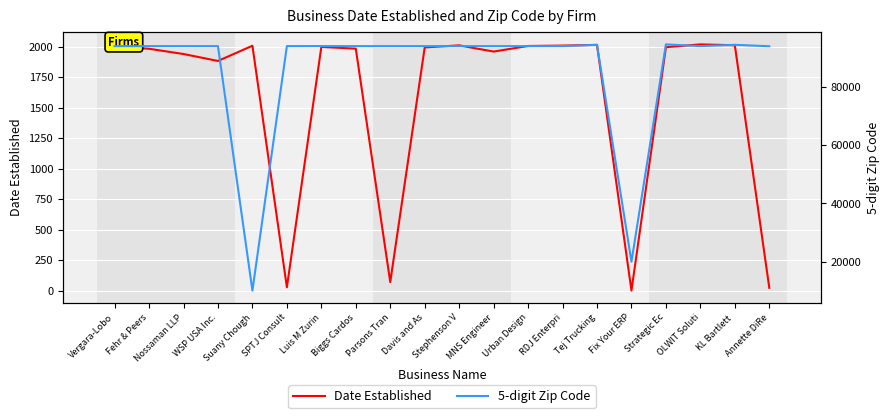

What is the maximum value shown in the chart?

94705